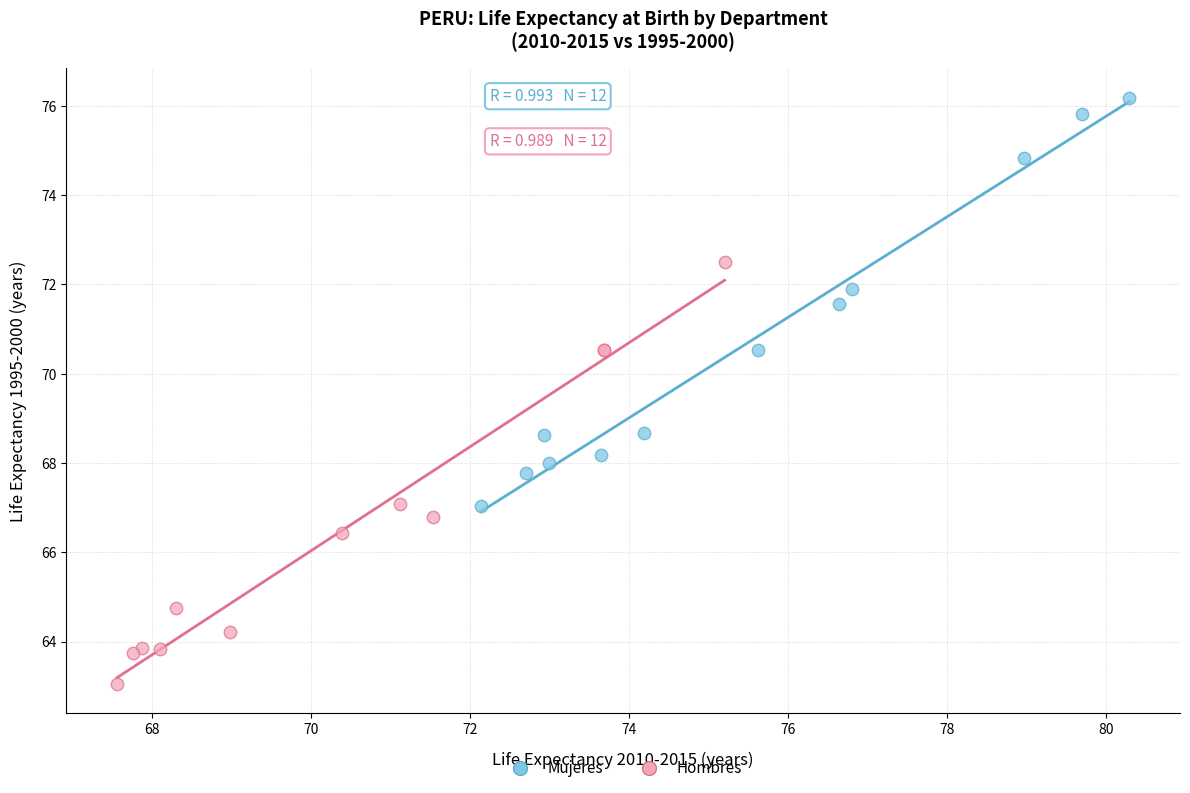

Which series contains the lowest Y value?

Hombres